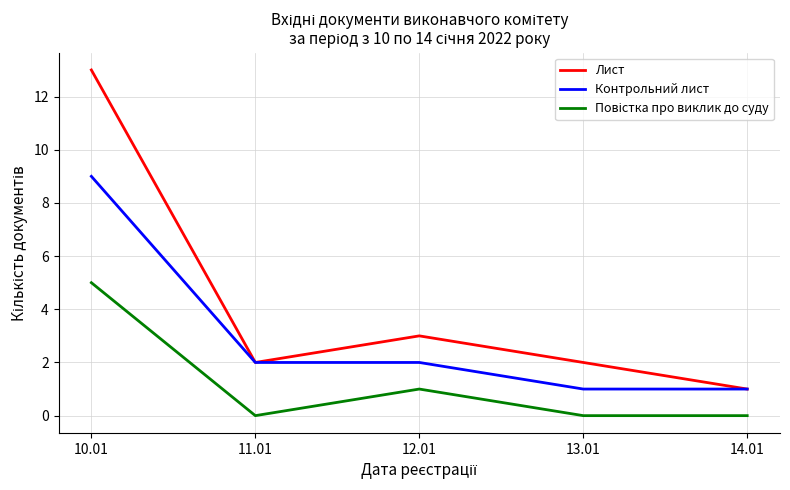

What position from the left is 14.01?

5